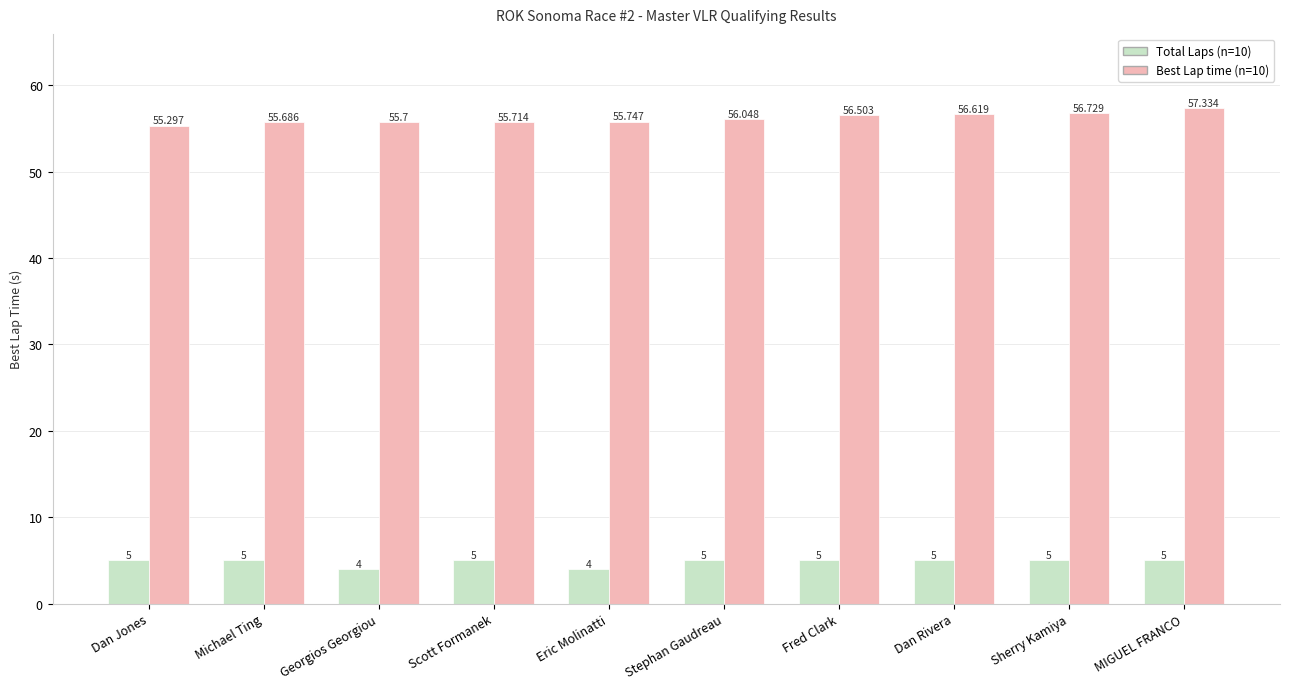

Reading left to right, list all the values displayed in this chart.

Total Laps: Dan Jones=5.0	Michael Ting=5.0	Georgios Georgiou=4.0	Scott Formanek=5.0	Eric Molinatti=4.0	Stephan Gaudreau=5.0	Fred Clark=5.0	Dan Rivera=5.0	Sherry Kamiya=5.0	MIGUEL FRANCO=5.0
Best Lap time: Dan Jones=55.3	Michael Ting=55.7	Georgios Georgiou=55.7	Scott Formanek=55.7	Eric Molinatti=55.7	Stephan Gaudreau=56.0	Fred Clark=56.5	Dan Rivera=56.6	Sherry Kamiya=56.7	MIGUEL FRANCO=57.3